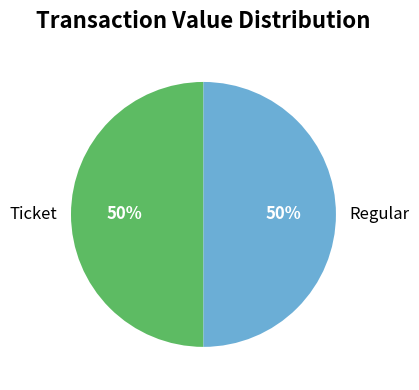

Is it true that Ticket is 50% of the pie?

True